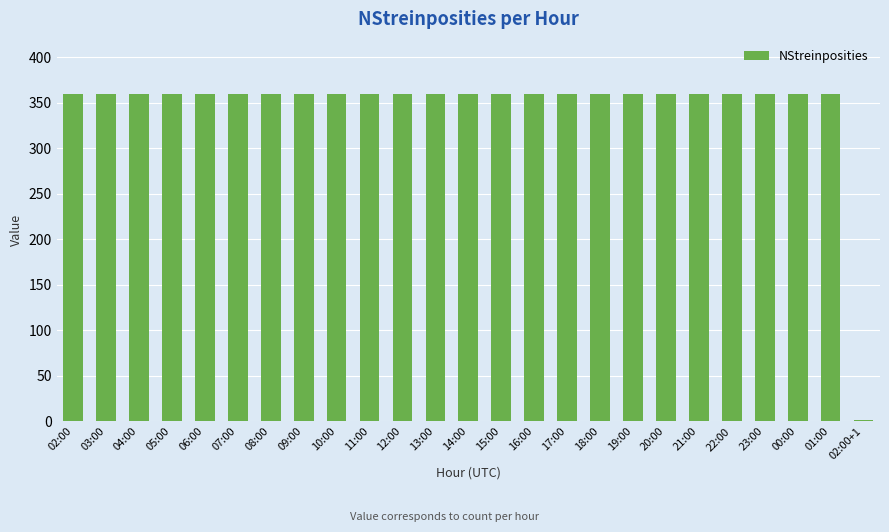

The value at 05:00 is 616. True or false?

False